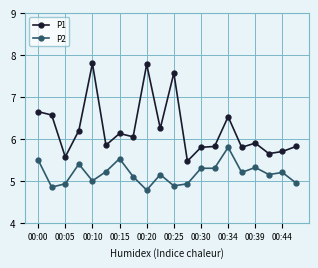

How many lines are shown in the chart?

2